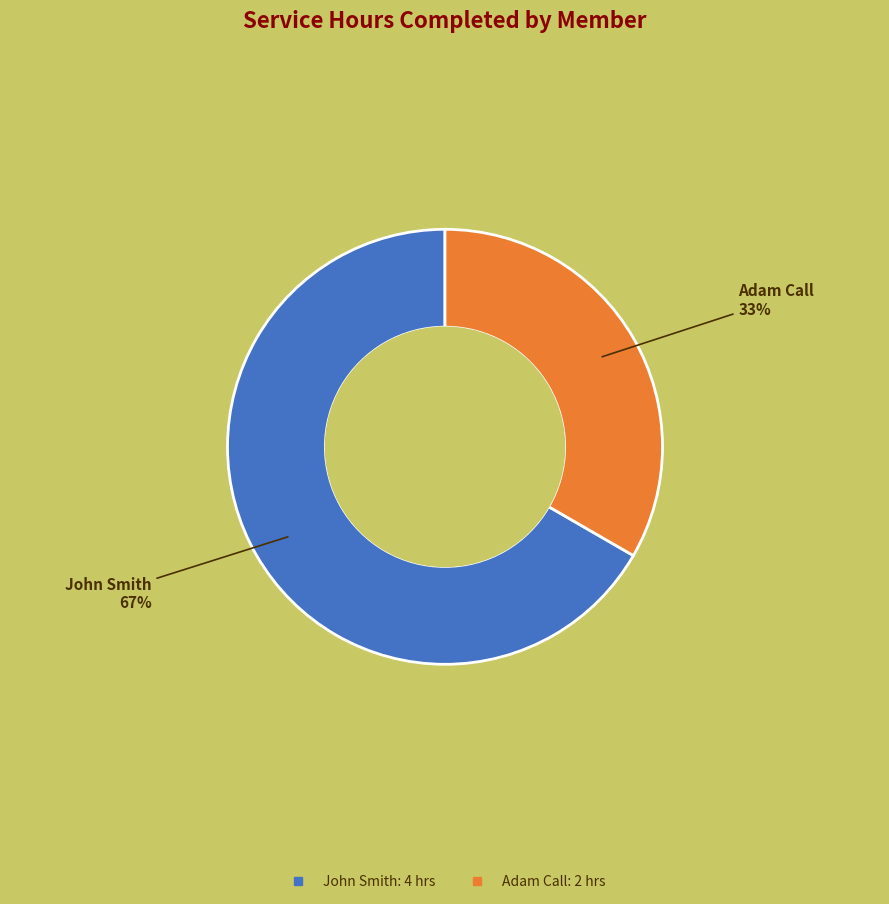

How many segments does this pie chart have?

2